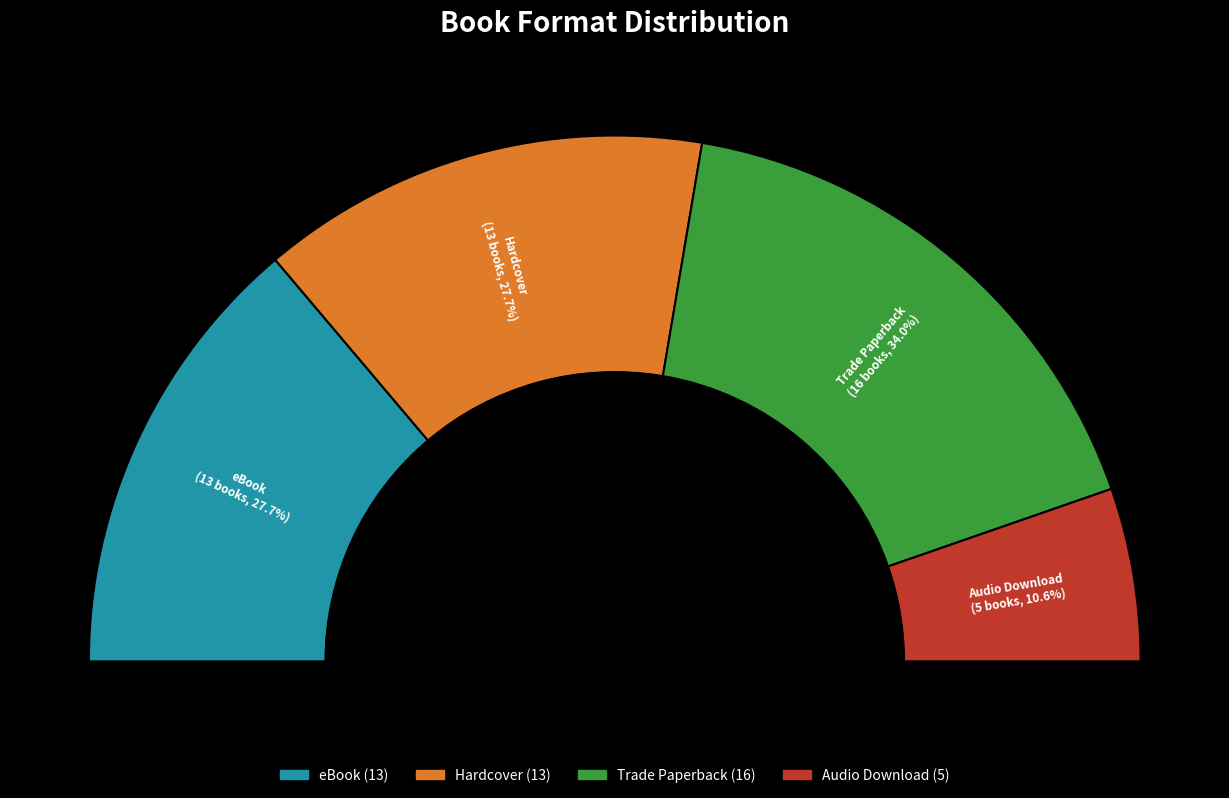

Rank the categories by value from lowest to highest.

Audio Download, eBook, Hardcover, Trade Paperback